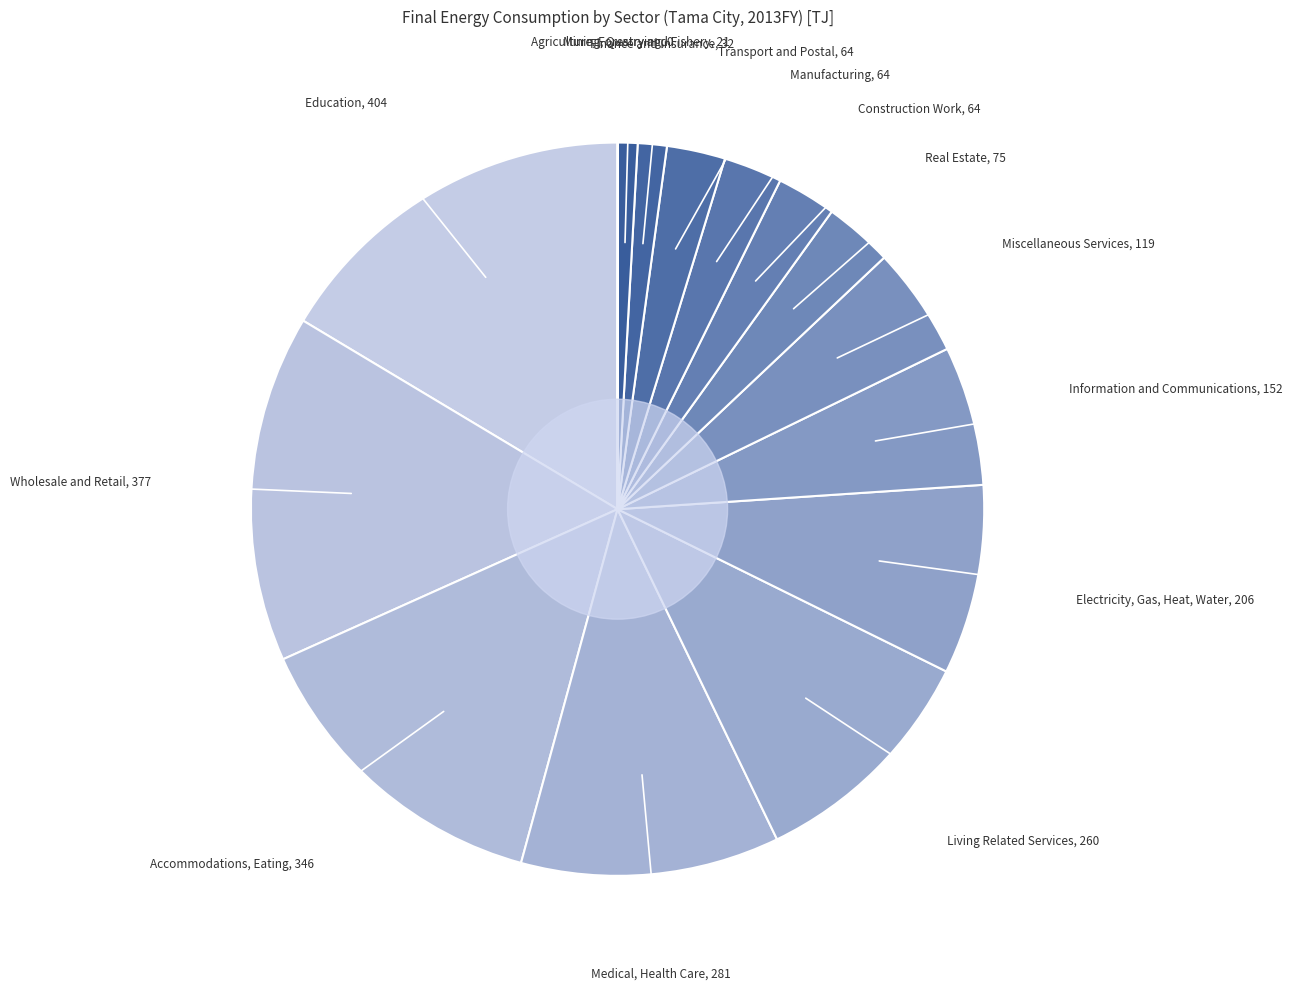

The Real Estate slice represents 3% of the pie. True or false?

True